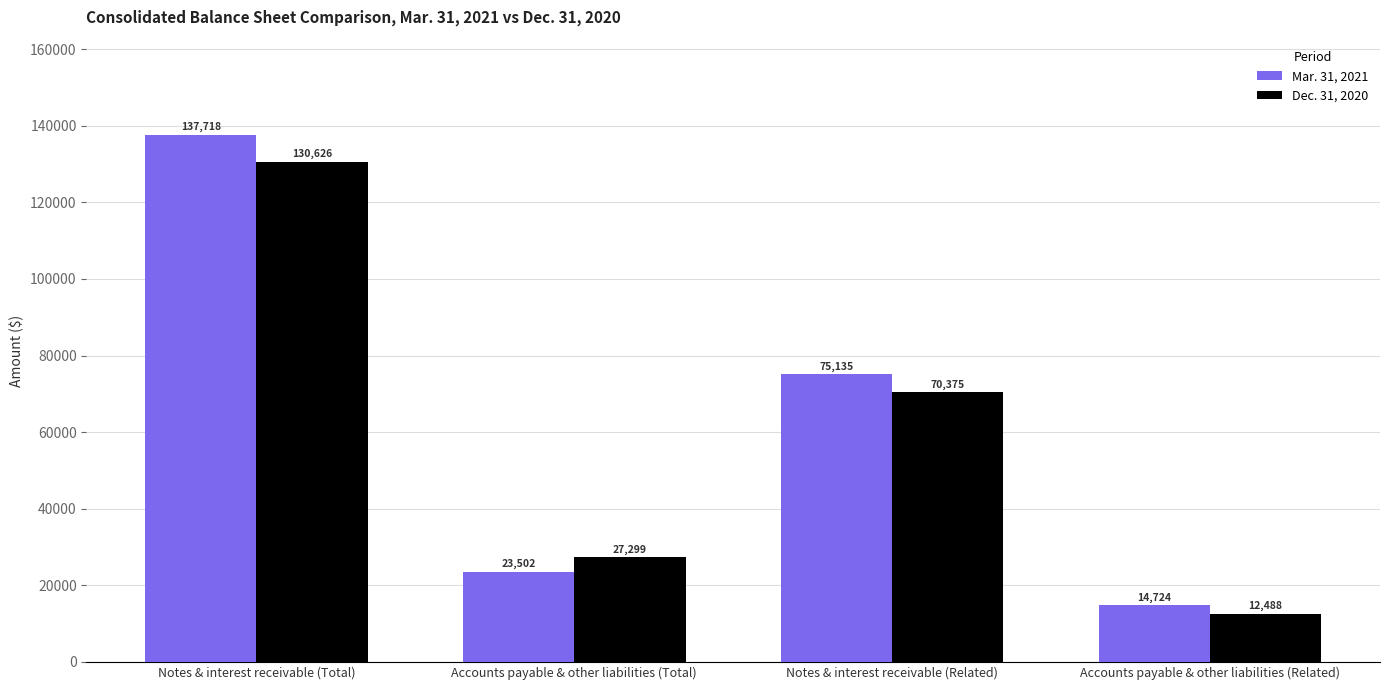

The value of Dec. 31, 2020 at Accounts payable & other liabilities (Total) is 27299. True or false?

True